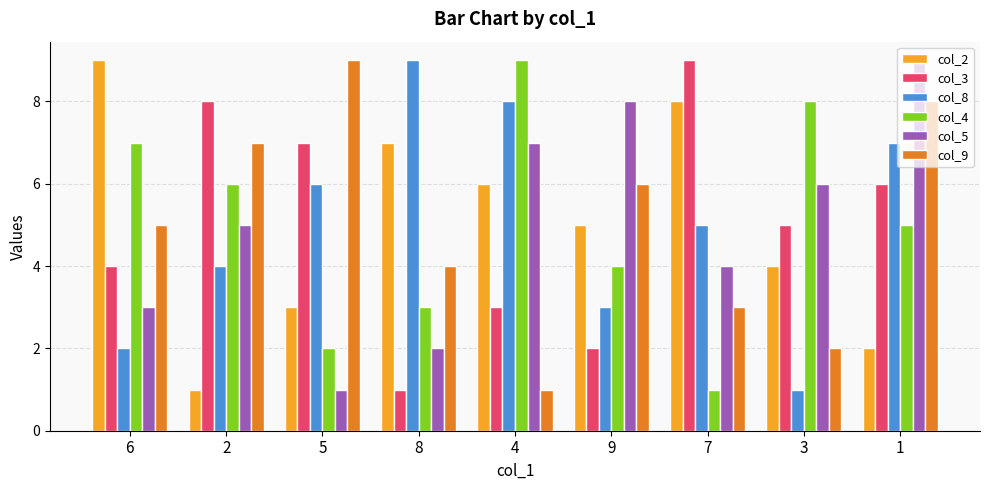

What is the difference between the col_9 values at 8 and 4?

3